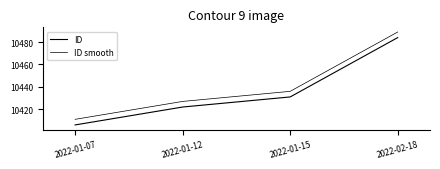

Count the number of categories in the chart.

4